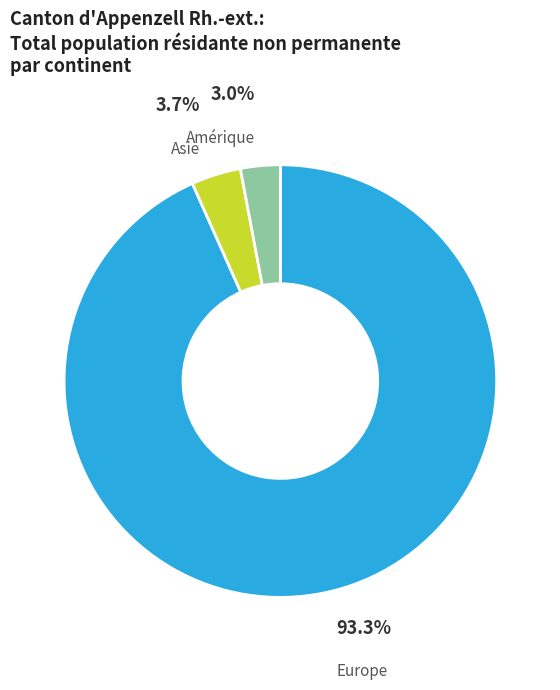

To the nearest percent, what is the difference between the largest and smallest slice percentages?

90%